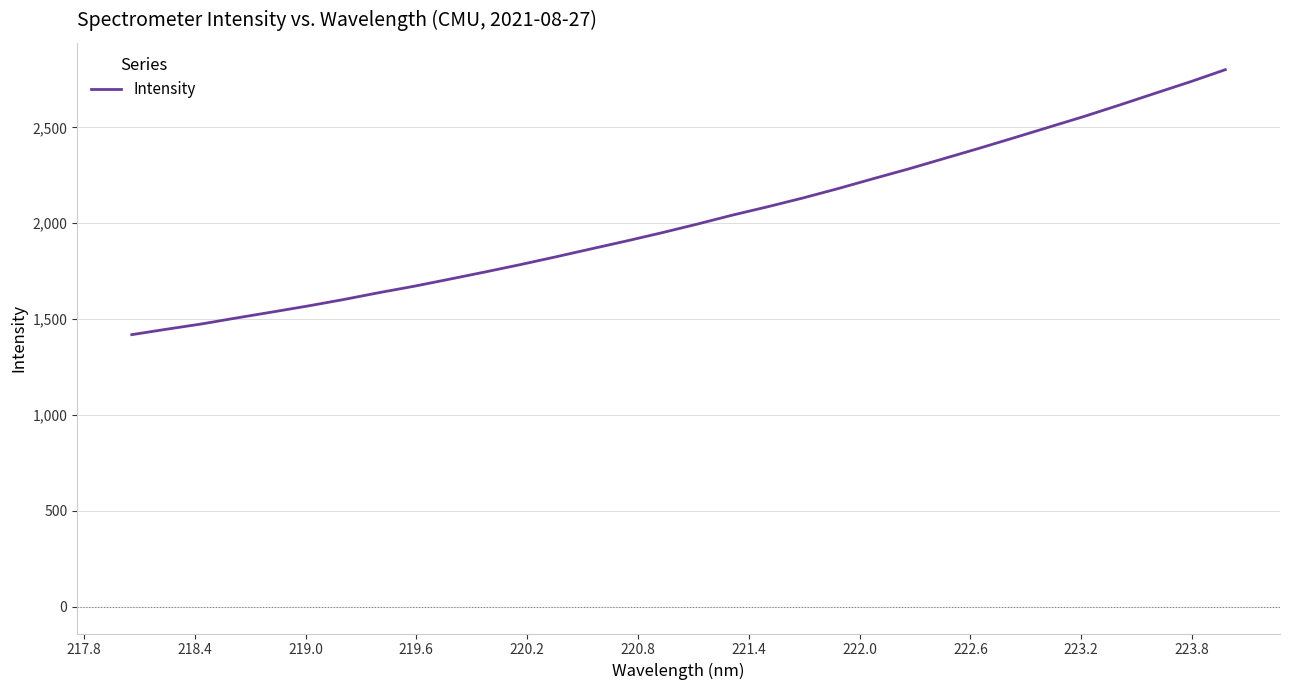

True or false: the data has more than 1 interior local peaks.

False